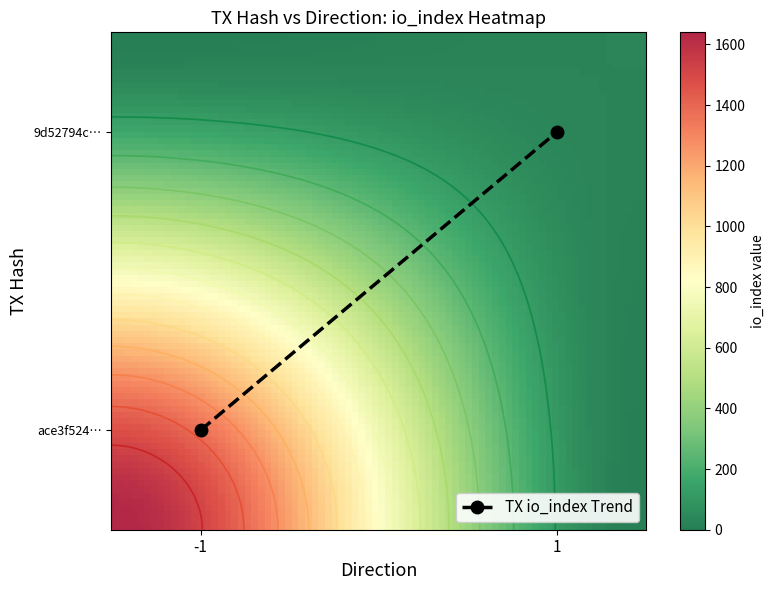

What is the maximum value shown in the chart?

1640